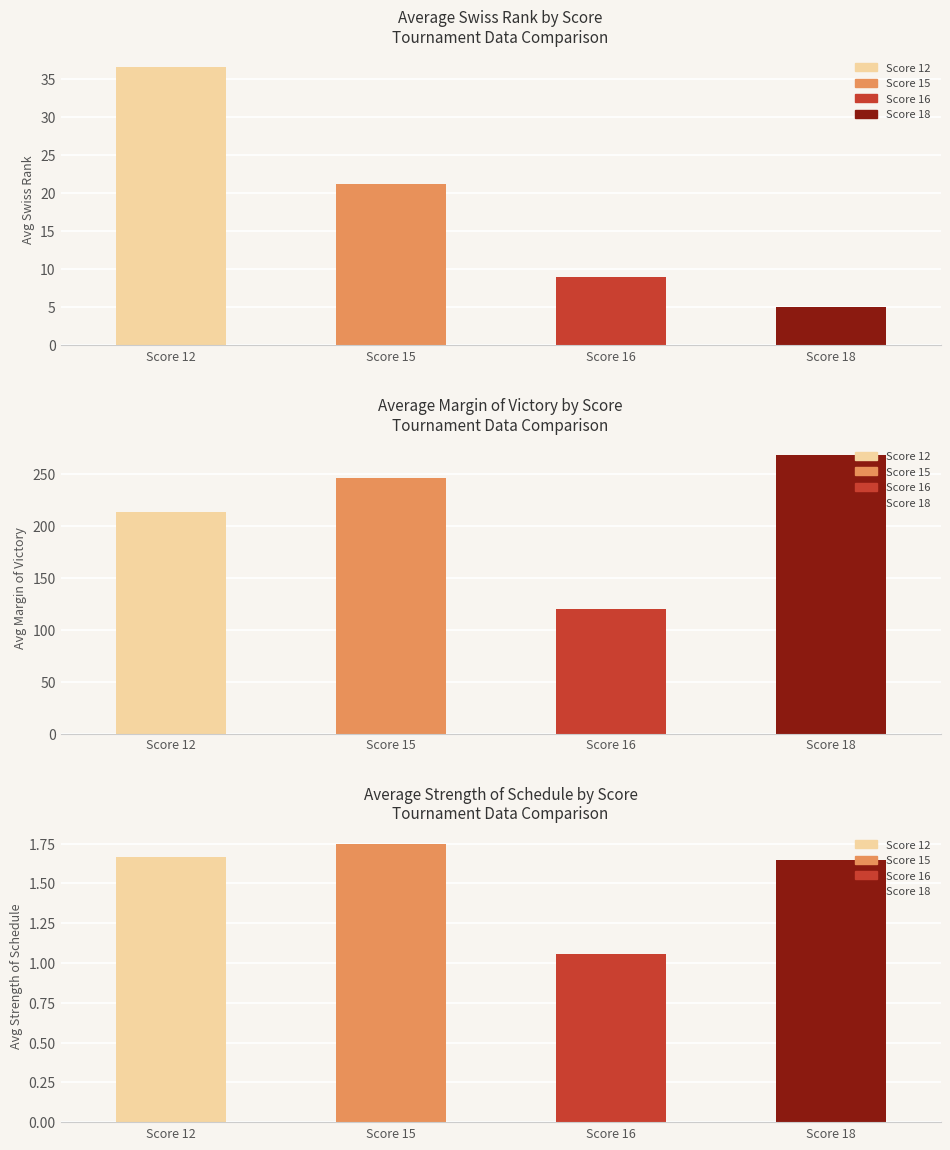

Reading left to right, extract all data points from this chart.

swiss_rank: 36.5	21.1	9.0	5.0
mov: 213.0	245.5	120.0	267.4
sos: 1.7	1.7	1.1	1.6